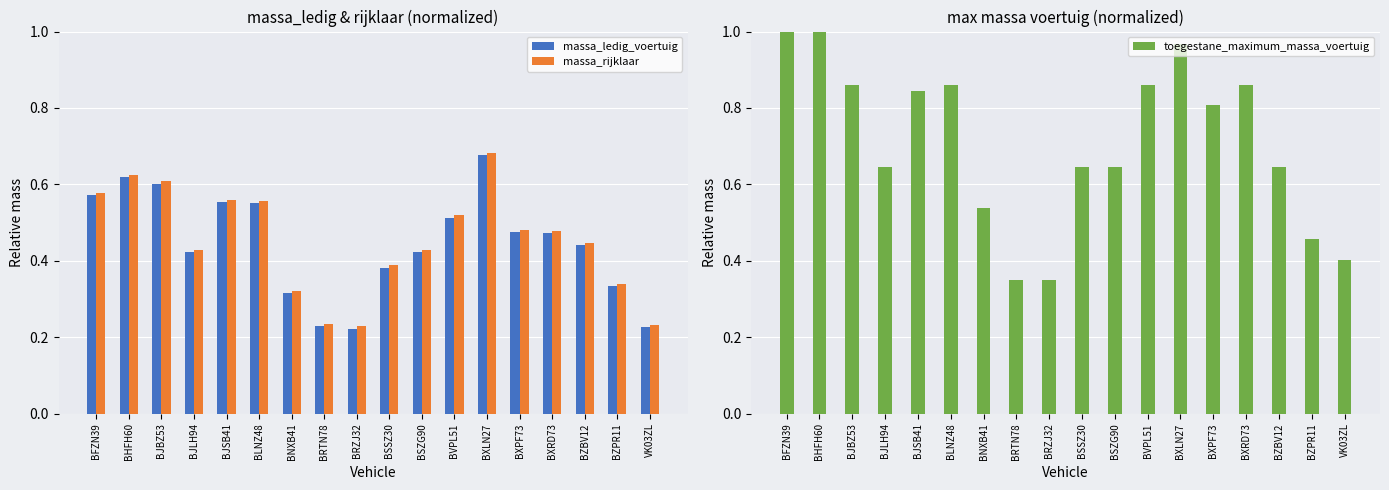

Is it true that massa_rijklaar equals 0.7 at BXPF73?

False